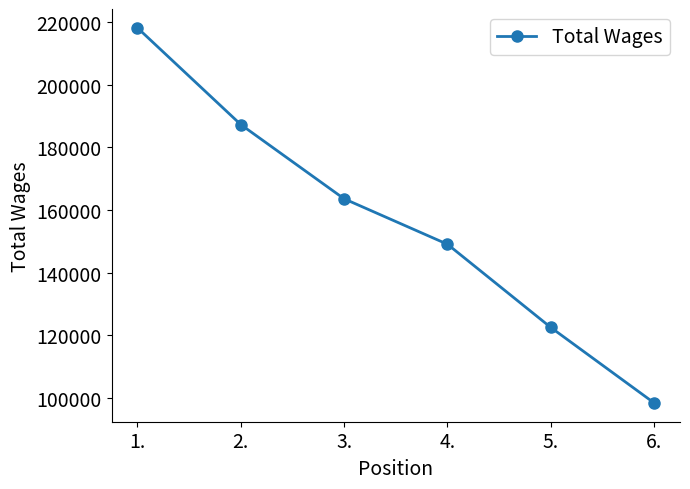

What is the greatest value displayed?

218164